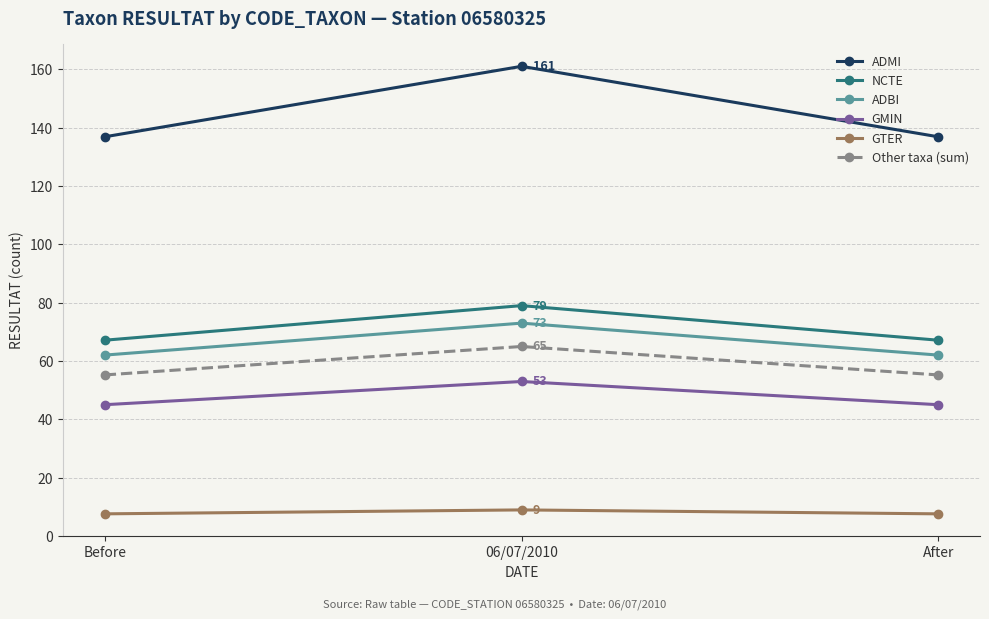

What is the total value across all series at After?

374.0